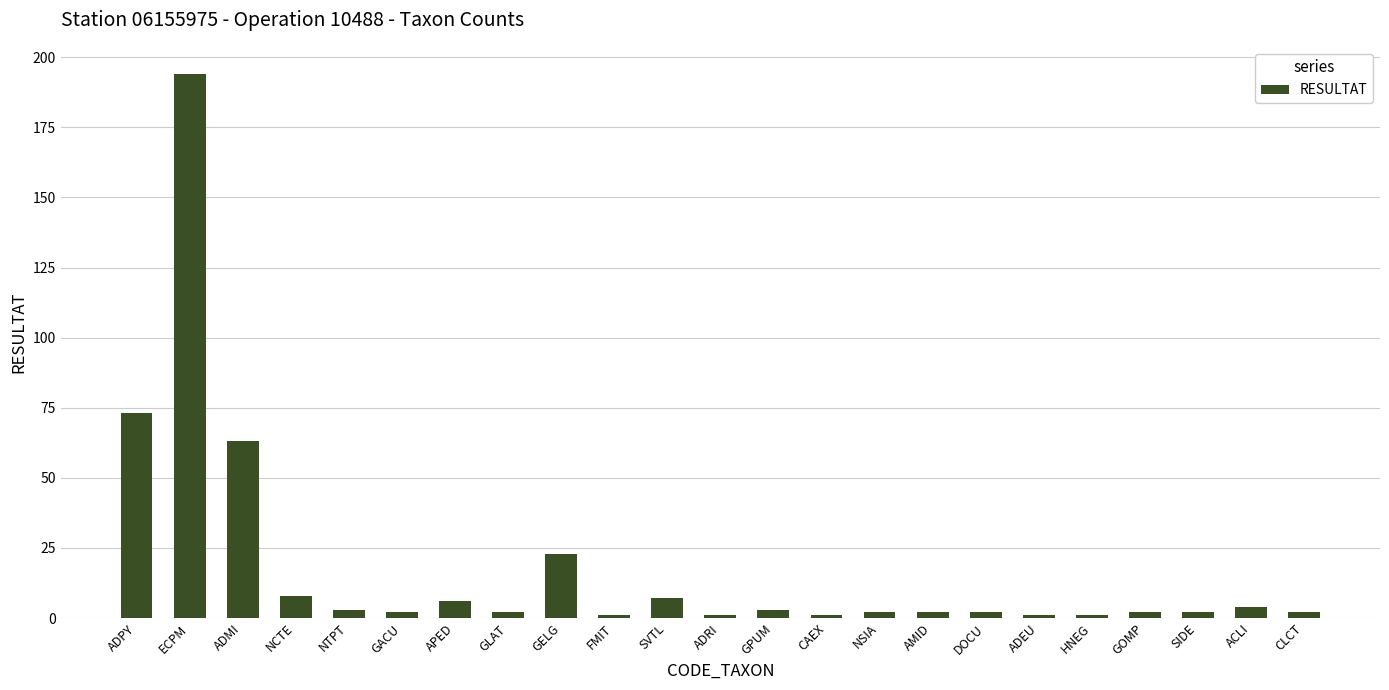

Read the value at ADRI.

1